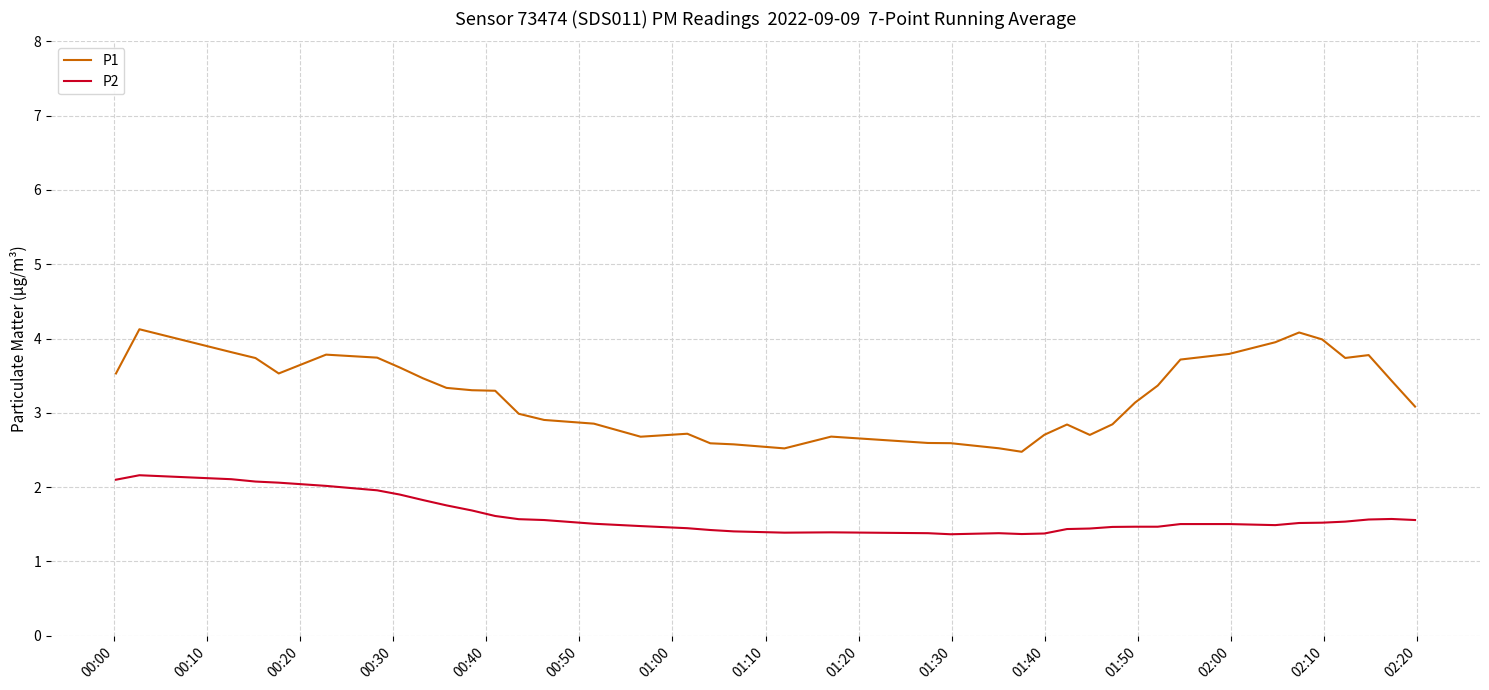

True or false: P2 and P1 cross at least once.

False